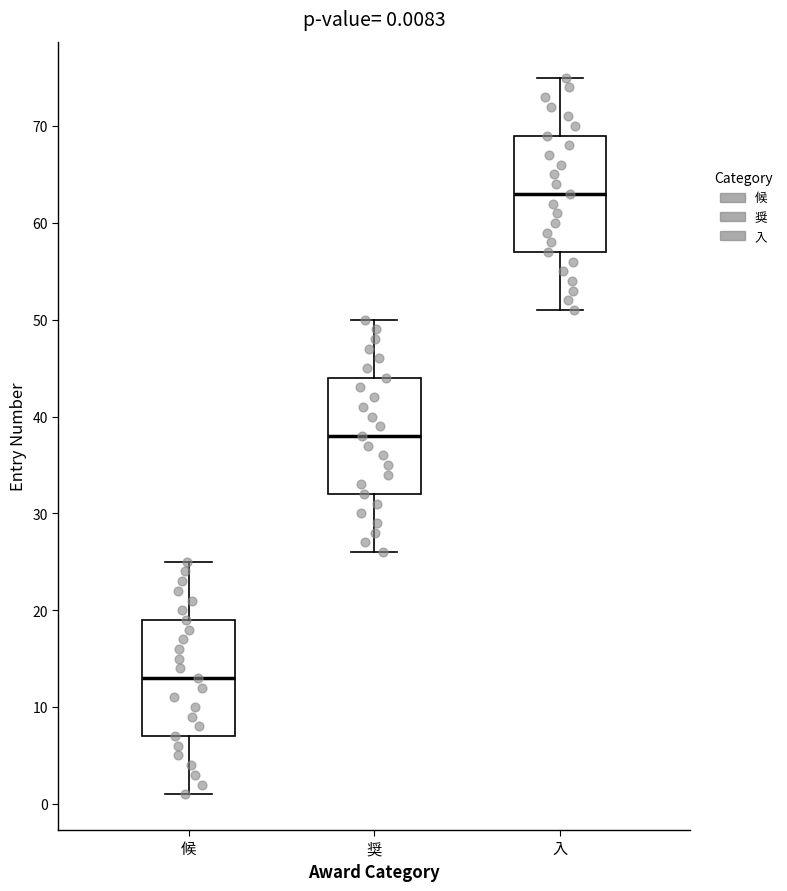

Which box's median line is the highest?

入